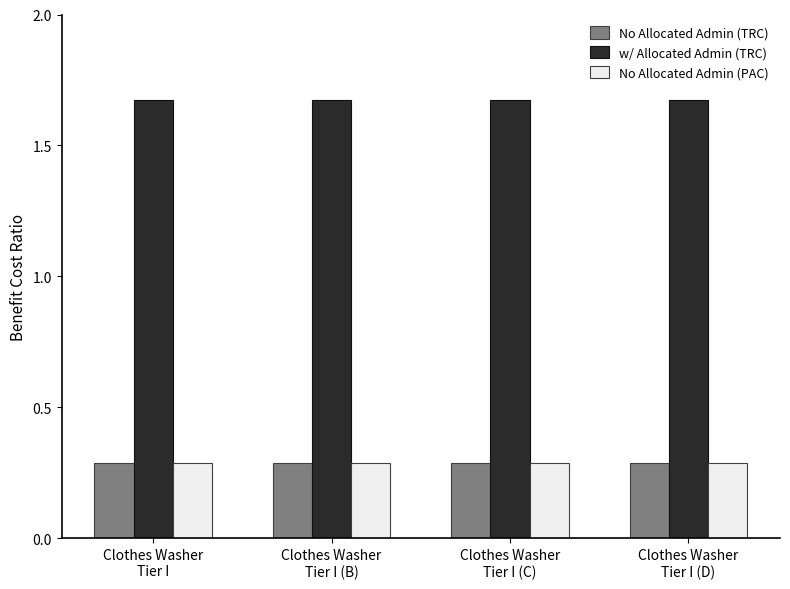

Is it true that No Allocated Admin (PAC) equals 0.3 at Clothes Washer
Tier I (C)?

True